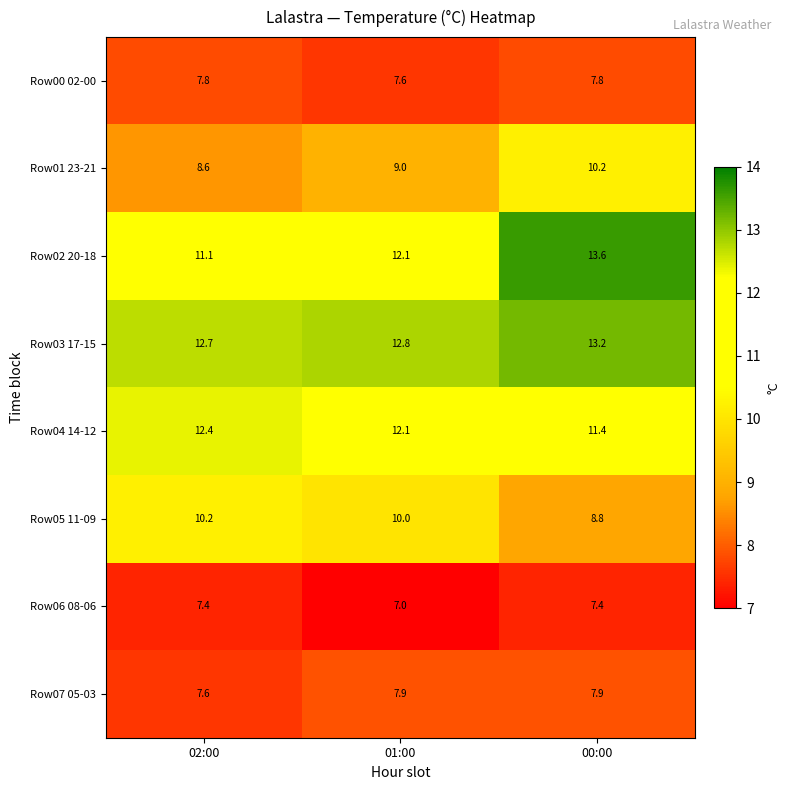

What is the total value across all series at 02:00?

77.8